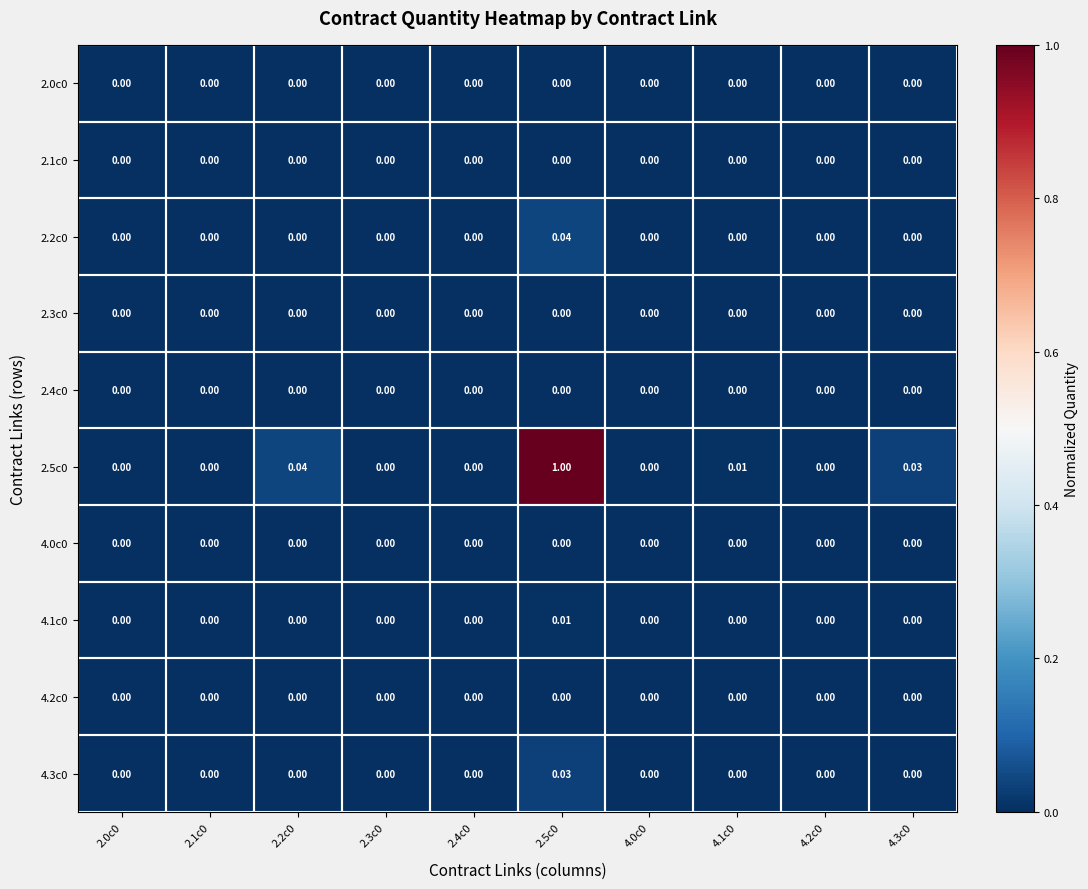

Reading right to left, what are all the values shown in this chart?

2.0c0: 4.3c0=0.0	4.2c0=0.0	4.1c0=0.0	4.0c0=0.0	2.5c0=0.0	2.4c0=0.0	2.3c0=0.0	2.2c0=0.0	2.1c0=0.0	2.0c0=0.0
2.1c0: 4.3c0=0.0	4.2c0=0.0	4.1c0=0.0	4.0c0=0.0	2.5c0=0.0	2.4c0=0.0	2.3c0=0.0	2.2c0=0.0	2.1c0=0.0	2.0c0=0.0
2.2c0: 4.3c0=0.0	4.2c0=0.0	4.1c0=0.0	4.0c0=0.0	2.5c0=0.0	2.4c0=0.0	2.3c0=0.0	2.2c0=0.0	2.1c0=0.0	2.0c0=0.0
2.3c0: 4.3c0=0.0	4.2c0=0.0	4.1c0=0.0	4.0c0=0.0	2.5c0=0.0	2.4c0=0.0	2.3c0=0.0	2.2c0=0.0	2.1c0=0.0	2.0c0=0.0
2.4c0: 4.3c0=0.0	4.2c0=0.0	4.1c0=0.0	4.0c0=0.0	2.5c0=0.0	2.4c0=0.0	2.3c0=0.0	2.2c0=0.0	2.1c0=0.0	2.0c0=0.0
2.5c0: 4.3c0=0.0	4.2c0=0.0	4.1c0=0.0	4.0c0=0.0	2.5c0=1.0	2.4c0=0.0	2.3c0=0.0	2.2c0=0.0	2.1c0=0.0	2.0c0=0.0
4.0c0: 4.3c0=0.0	4.2c0=0.0	4.1c0=0.0	4.0c0=0.0	2.5c0=0.0	2.4c0=0.0	2.3c0=0.0	2.2c0=0.0	2.1c0=0.0	2.0c0=0.0
4.1c0: 4.3c0=0.0	4.2c0=0.0	4.1c0=0.0	4.0c0=0.0	2.5c0=0.0	2.4c0=0.0	2.3c0=0.0	2.2c0=0.0	2.1c0=0.0	2.0c0=0.0
4.2c0: 4.3c0=0.0	4.2c0=0.0	4.1c0=0.0	4.0c0=0.0	2.5c0=0.0	2.4c0=0.0	2.3c0=0.0	2.2c0=0.0	2.1c0=0.0	2.0c0=0.0
4.3c0: 4.3c0=0.0	4.2c0=0.0	4.1c0=0.0	4.0c0=0.0	2.5c0=0.0	2.4c0=0.0	2.3c0=0.0	2.2c0=0.0	2.1c0=0.0	2.0c0=0.0